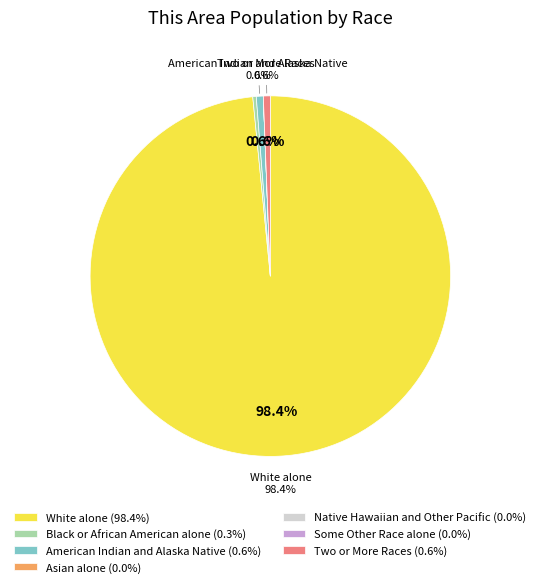

Which slice is the largest?

White alone